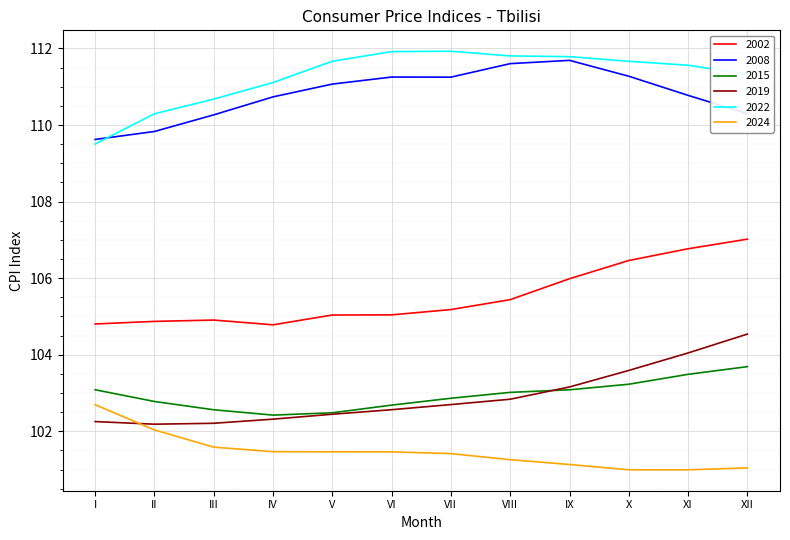

At XII, list the series in order from largest to smallest.

2022, 2008, 2002, 2019, 2015, 2024